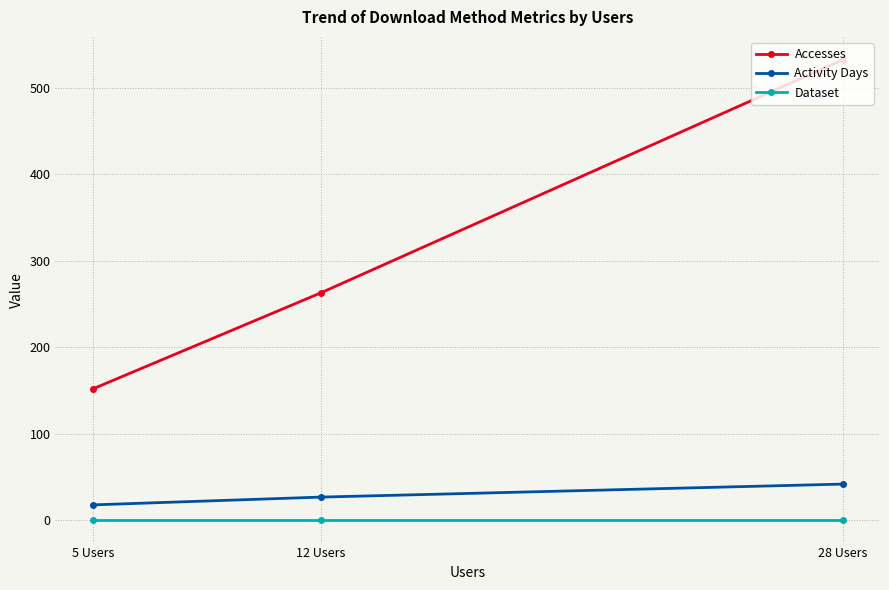

How many values in the Accesses series are below 263?

1